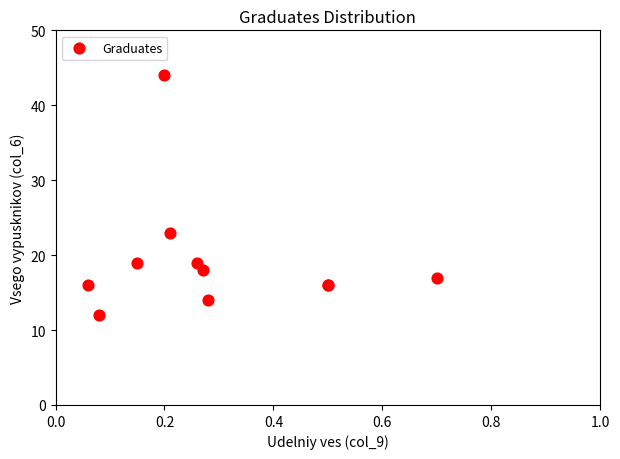

What Y value in the scatter plot is closest to 28?

23